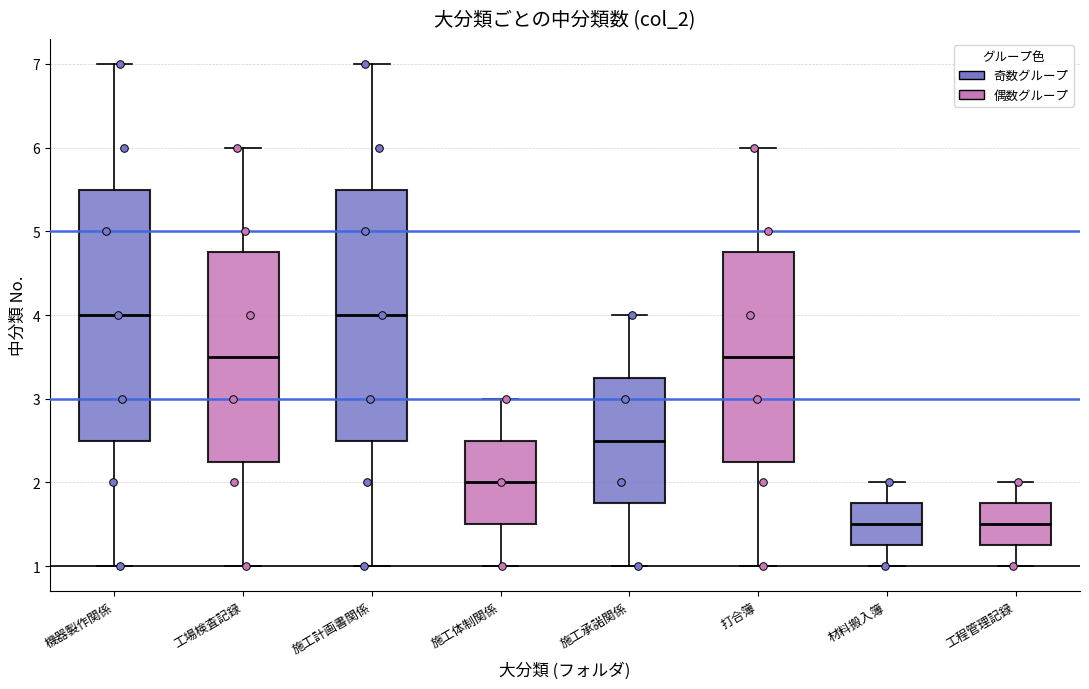

Reading left to right, transcribe this box plot: for each box, give where its median line is, the range the box spans, and where its two whiskers end, as read against the y-axis. The values are not printed on the chart, so give them approximately, as read against the axis.

機器製作関係: median 4.0, box 2.5 to 5.5, whiskers 1.0 to 7.0
工場検査記録: median 3.5, box 2.3 to 4.8, whiskers 1.0 to 6.0
施工計画書関係: median 4.0, box 2.5 to 5.5, whiskers 1.0 to 7.0
施工体制関係: median 2.0, box 1.5 to 2.5, whiskers 1.0 to 3.0
施工承諾関係: median 2.5, box 1.8 to 3.3, whiskers 1.0 to 4.0
打合簿: median 3.5, box 2.3 to 4.8, whiskers 1.0 to 6.0
材料搬入簿: median 1.5, box 1.3 to 1.8, whiskers 1.0 to 2.0
工程管理記録: median 1.5, box 1.3 to 1.8, whiskers 1.0 to 2.0